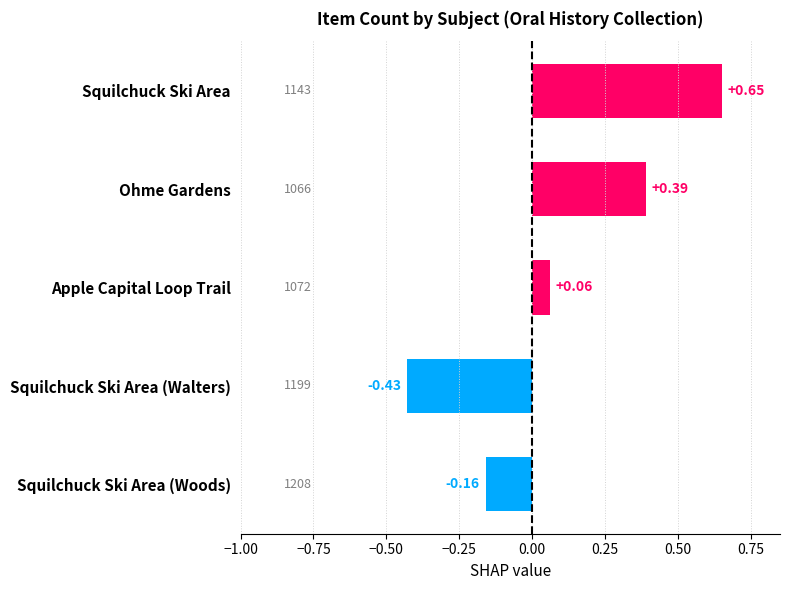

How many values are below 0?

2